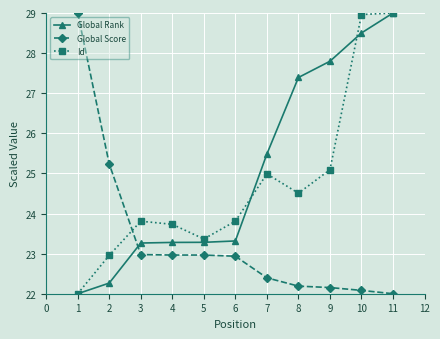

Is it true that Id equals 43.7 at 8?

False